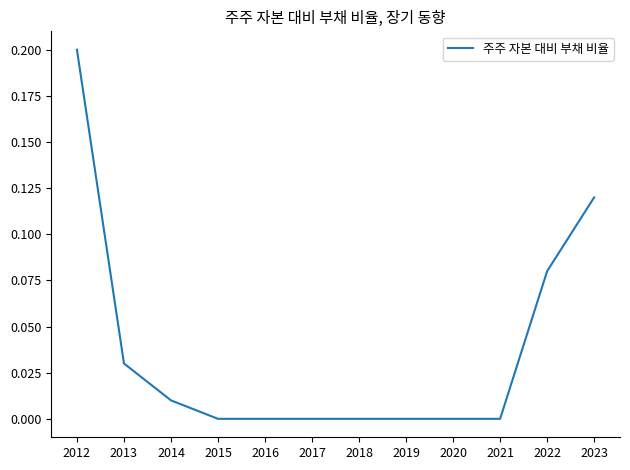

Which has a higher value, 2012 or 2020?

2012